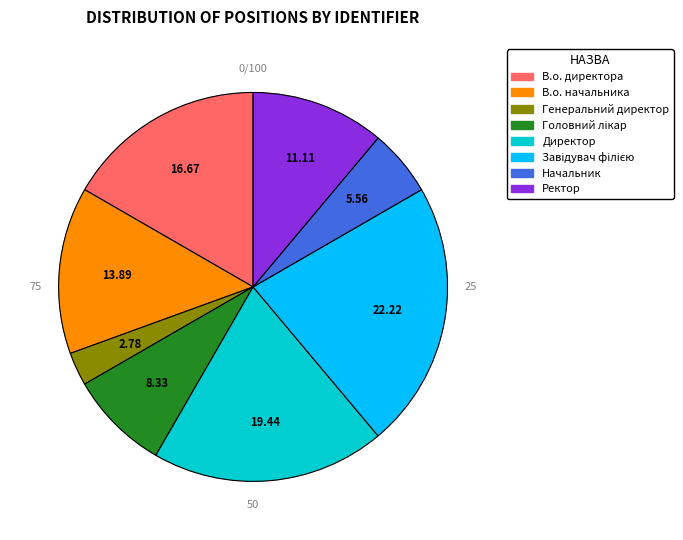

Do Начальник and Генеральний директор together represent more than half of the pie?

No